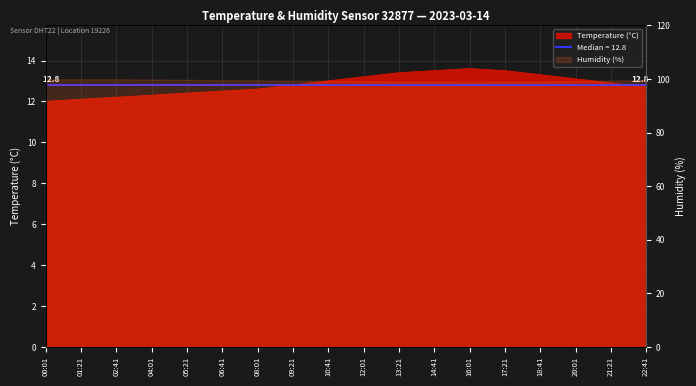

What is the value of the 1st point from the left?

12.0